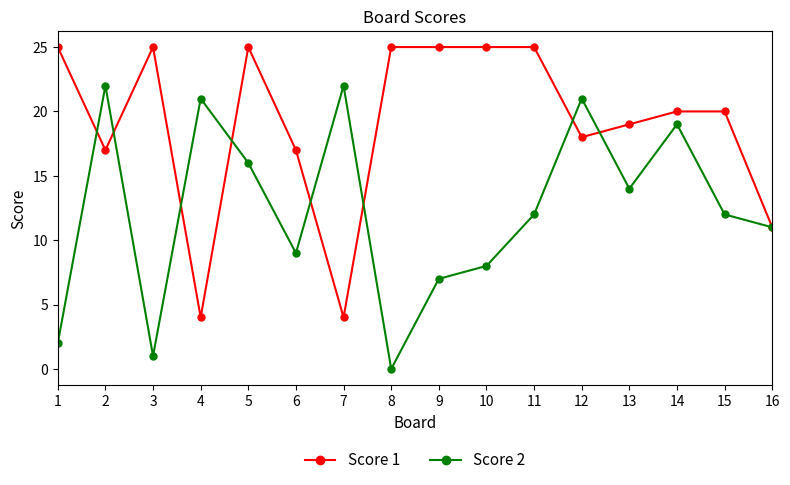

List the series in order of their peak value, lowest first.

Score 2, Score 1